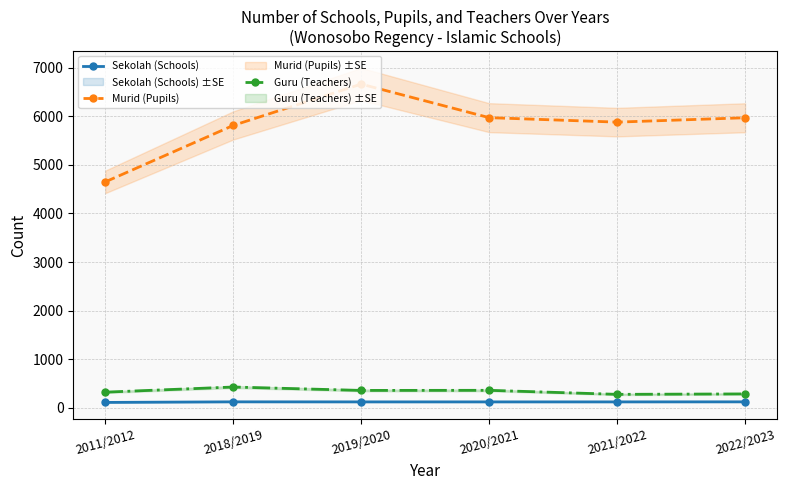

At which label is Guru (Teachers) closest to 349?

2019/2020